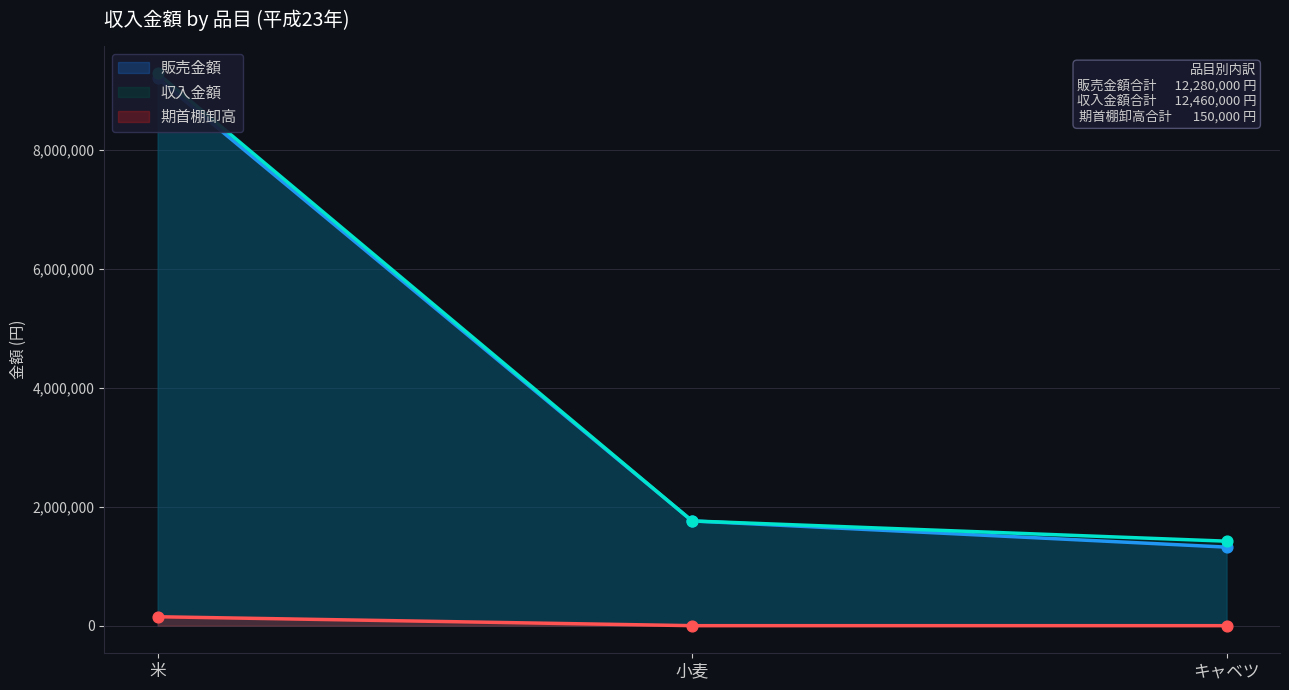

At which category is the sum across all series the highest?

米